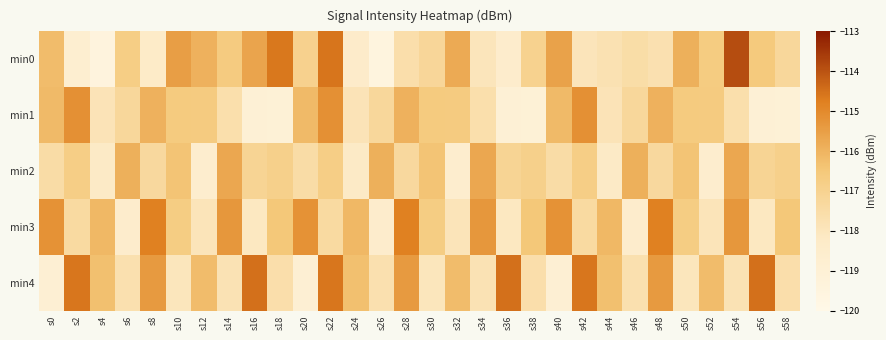

Between s36 and s46, which series saw the biggest shift?

min4